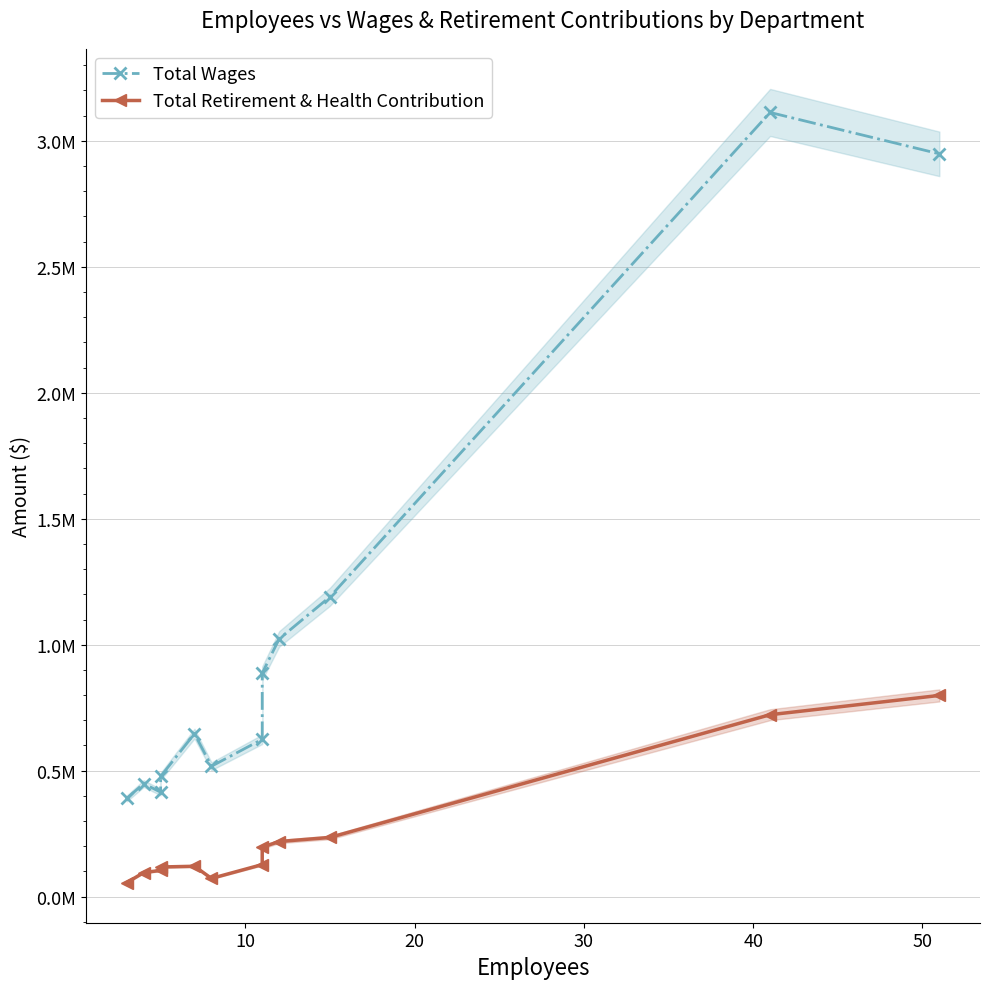

What is the total value across all series at 10?

544325